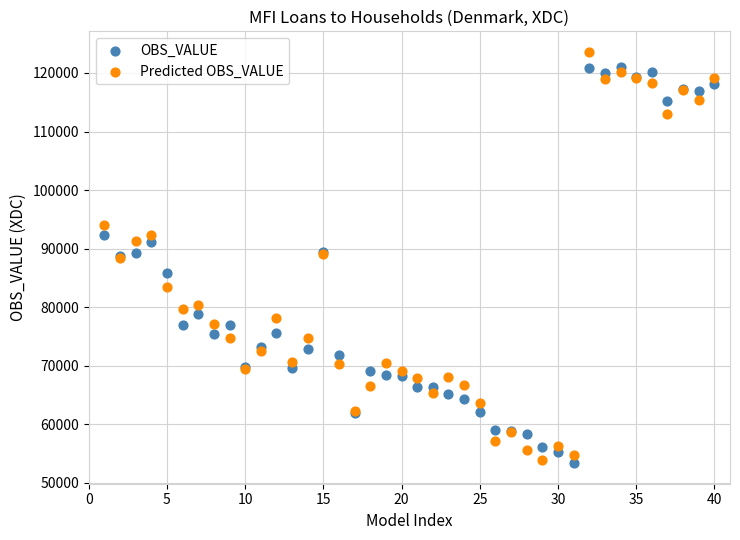

Which series contains the highest Y value?

Predicted OBS_VALUE